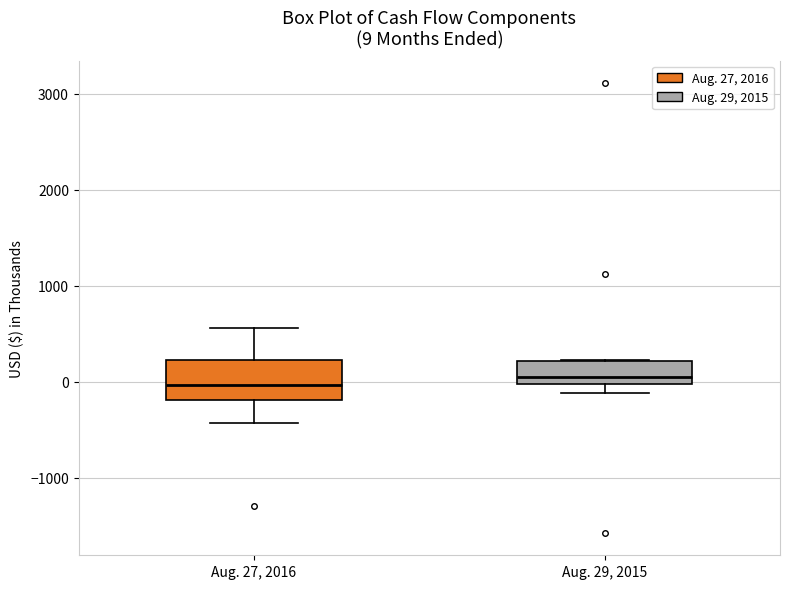

Which box is the tallest, from its lower edge to its upper edge?

Aug. 27, 2016